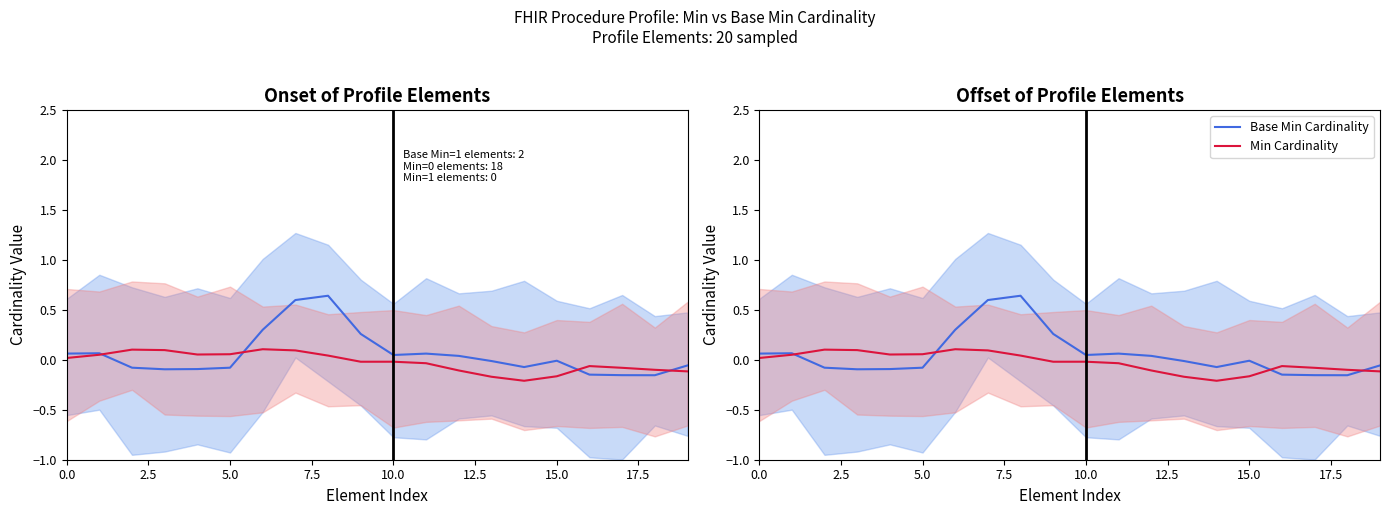

How many interior local valleys does the Base Min Cardinality series have?

4